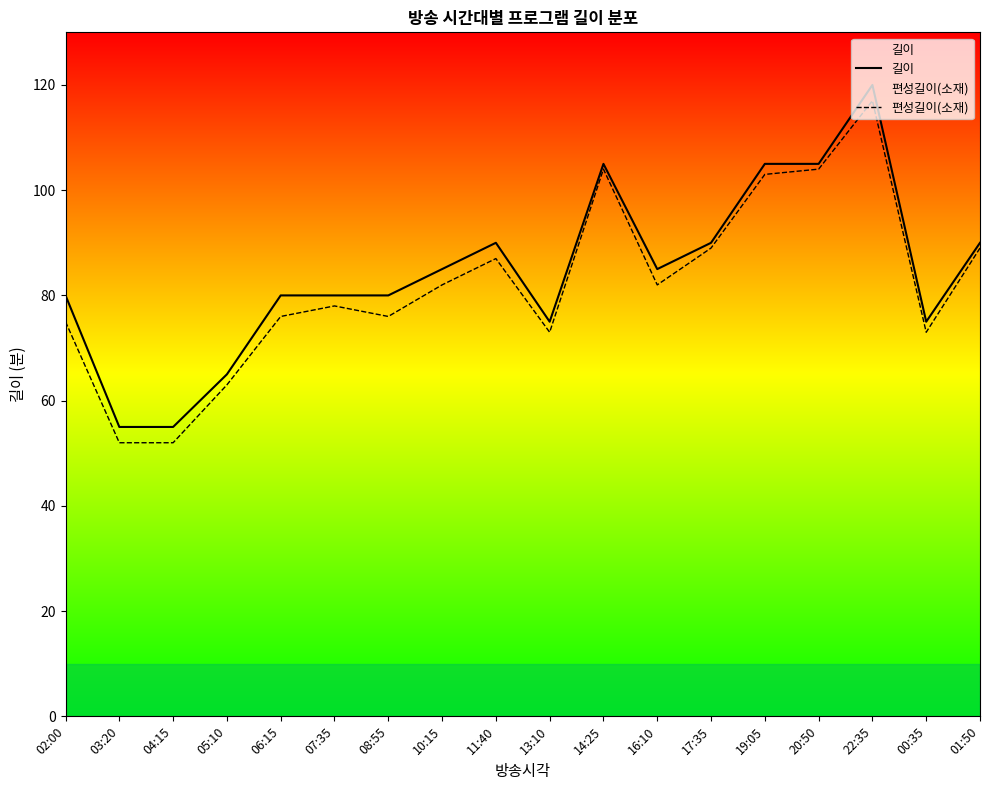

The 길이 series shows 66 at 20:50. True or false?

False